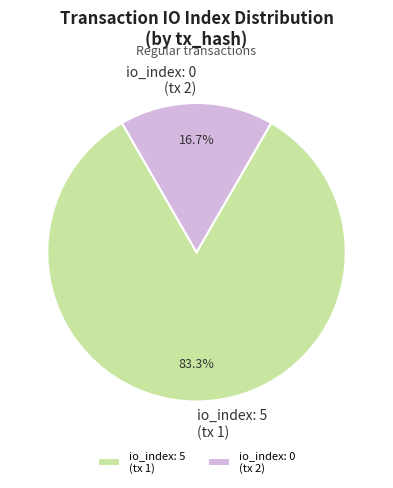

Combined, what portion of the pie is io_index: 5 (tx 1) and io_index: 0 (tx 2)?

100.0%